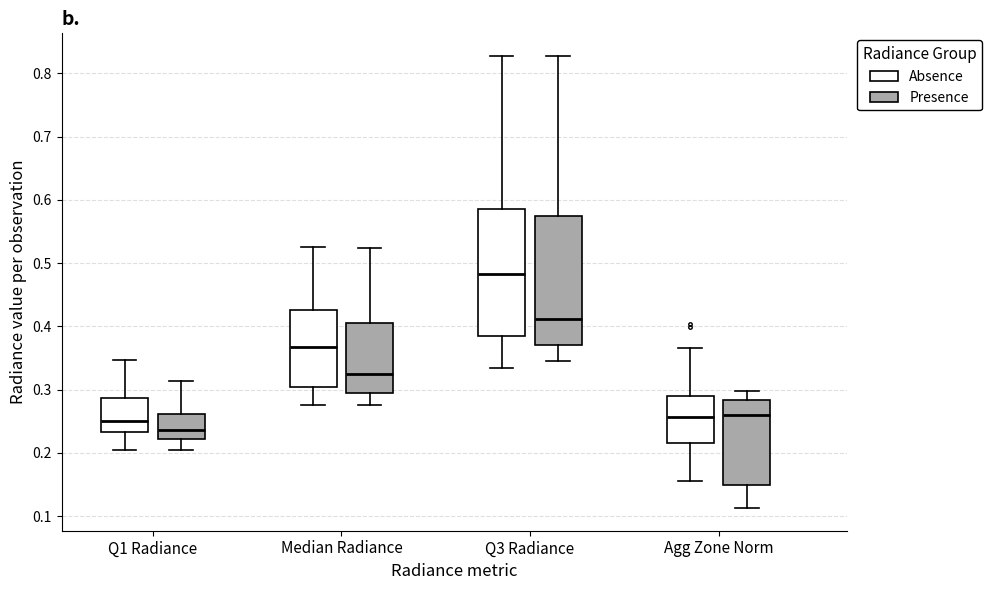

Reading left to right, transcribe this box plot: for each box, give where its median line is, the range the box spans, and where its two whiskers end, as read against the y-axis. The values are not printed on the chart, so give them approximately, as read against the axis.

Q1 Radiance (Absence): median 0.25, box 0.23 to 0.29, whiskers 0.21 to 0.35
Q1 Radiance (Presence): median 0.24, box 0.22 to 0.26, whiskers 0.20 to 0.31
Median Radiance (Absence): median 0.37, box 0.30 to 0.43, whiskers 0.28 to 0.53
Median Radiance (Presence): median 0.32, box 0.29 to 0.41, whiskers 0.28 to 0.52
Q3 Radiance (Absence): median 0.48, box 0.38 to 0.59, whiskers 0.33 to 0.83
Q3 Radiance (Presence): median 0.41, box 0.37 to 0.57, whiskers 0.34 to 0.83
Agg Zone Norm (Absence): median 0.26, box 0.22 to 0.29, whiskers 0.16 to 0.37
Agg Zone Norm (Presence): median 0.26, box 0.15 to 0.28, whiskers 0.11 to 0.30